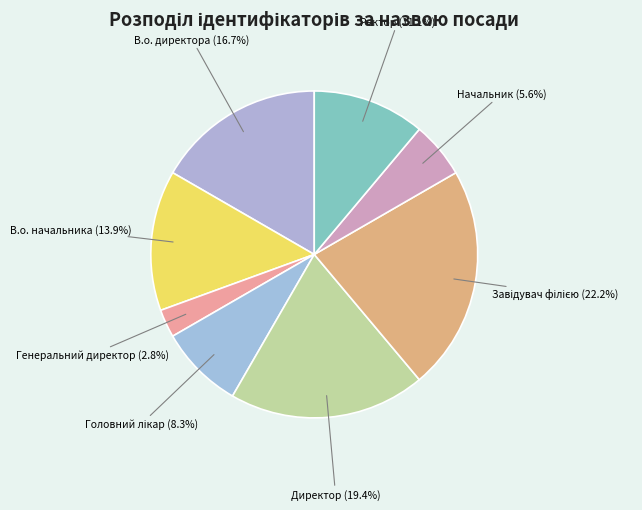

True or false: В.о. директора accounts for 2% of the total.

False